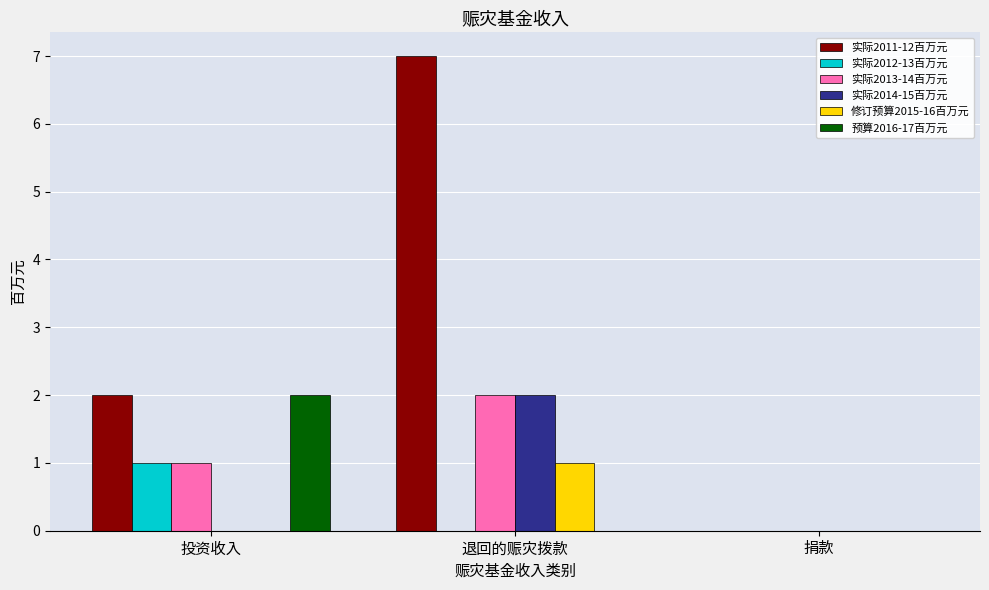

What are all the series names shown in the legend?

实际2011-12百万元, 实际2012-13百万元, 实际2013-14百万元, 实际2014-15百万元, 修订预算2015-16百万元, 预算2016-17百万元